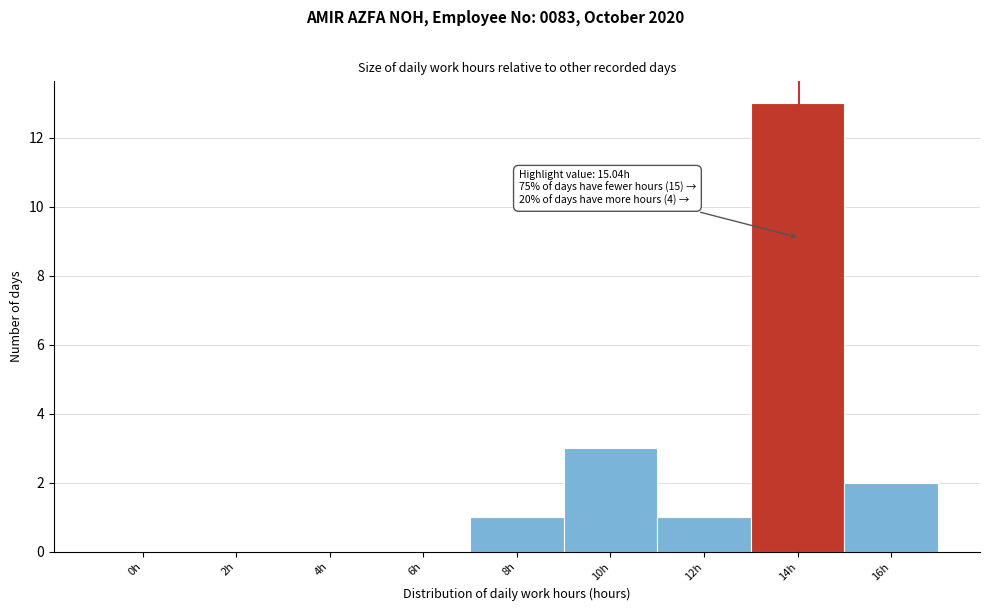

Reading left to right, what are all the values shown in this chart?

0h=0	2h=0	4h=0	6h=0	8h=1	10h=3	12h=1	14h=13	16h=2